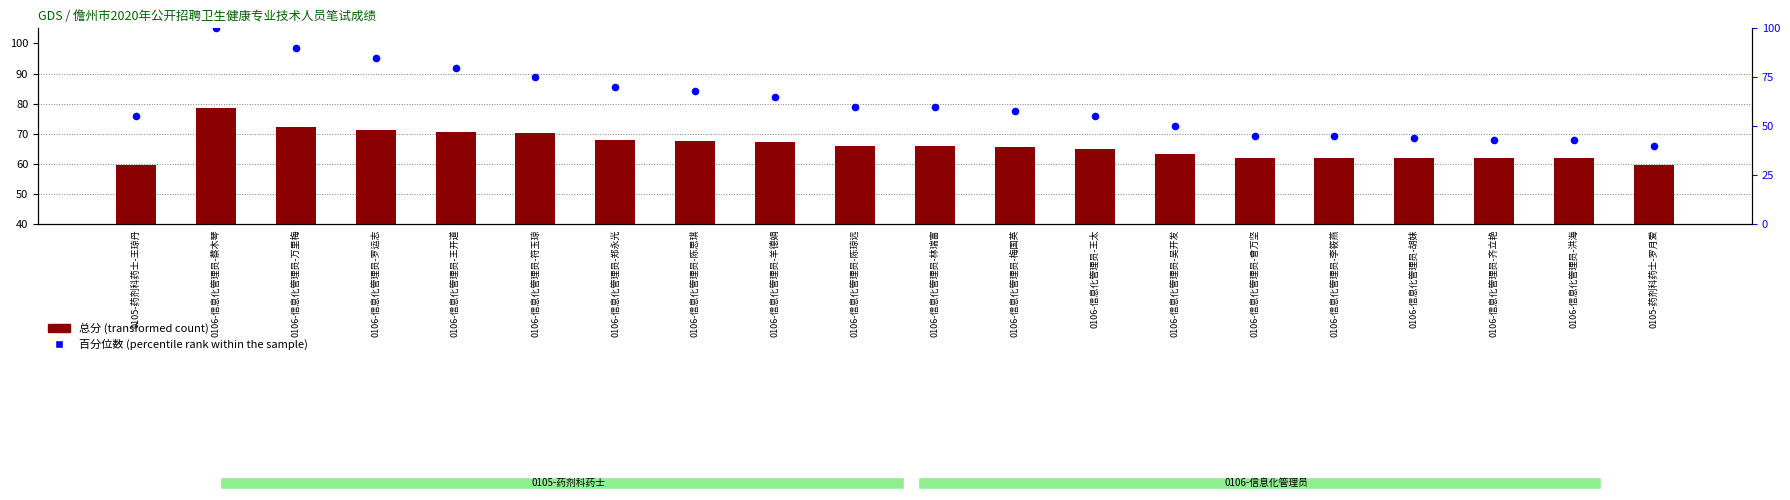

Between 0106-信息化管理员-李筱燕 and 0106-信息化管理员-罗运志, which is larger?

0106-信息化管理员-罗运志